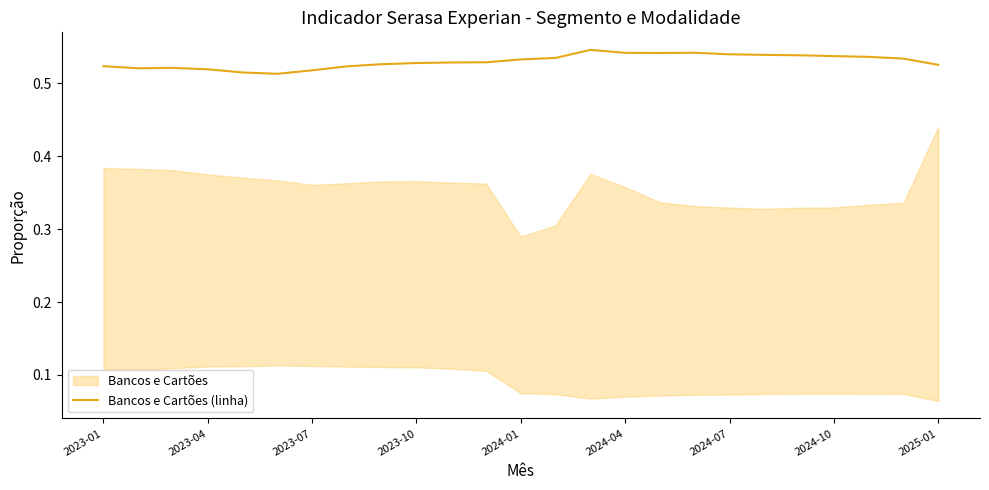

True or false: Bancos e Cartões (linha) has a value of 0.8 at 2023-01.

False